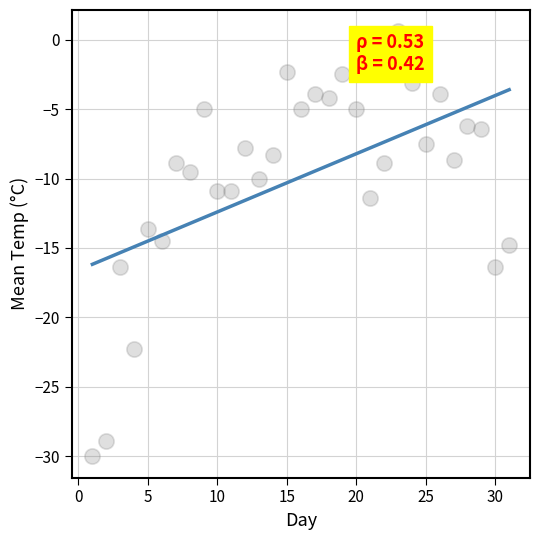

What is the range of Y values (max minus min)?

30.6